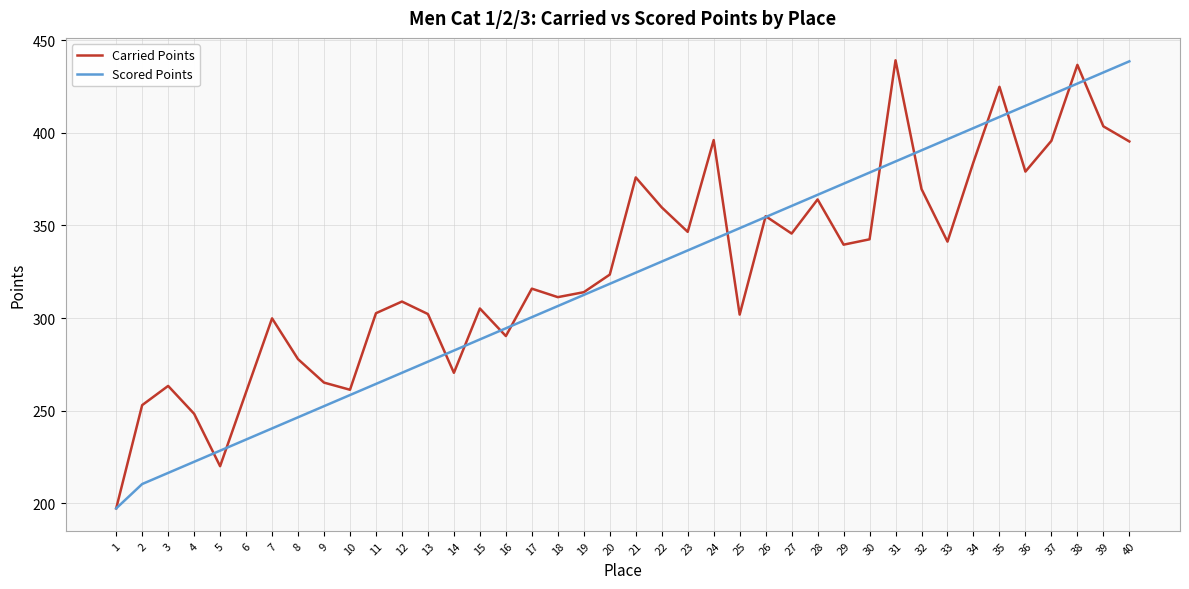

What is the smallest value displayed?

197.2